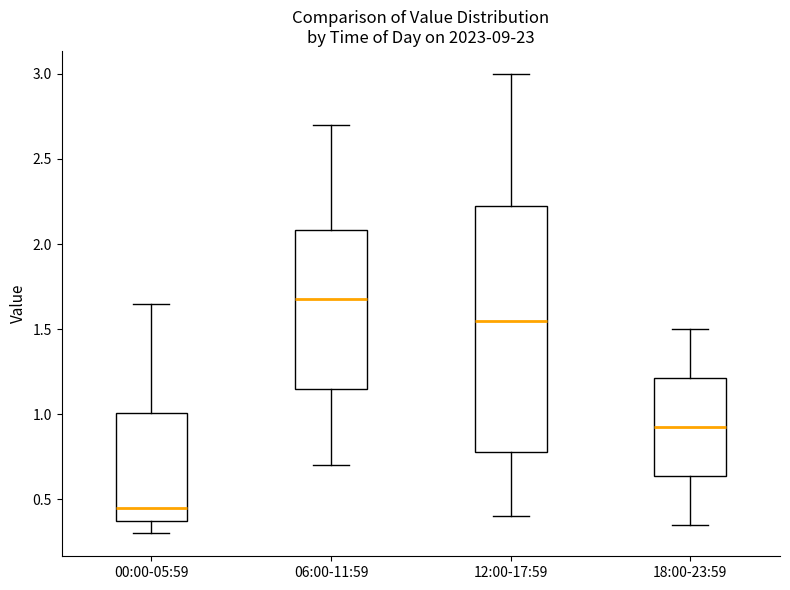

Which box has the lowest median line?

00:00-05:59